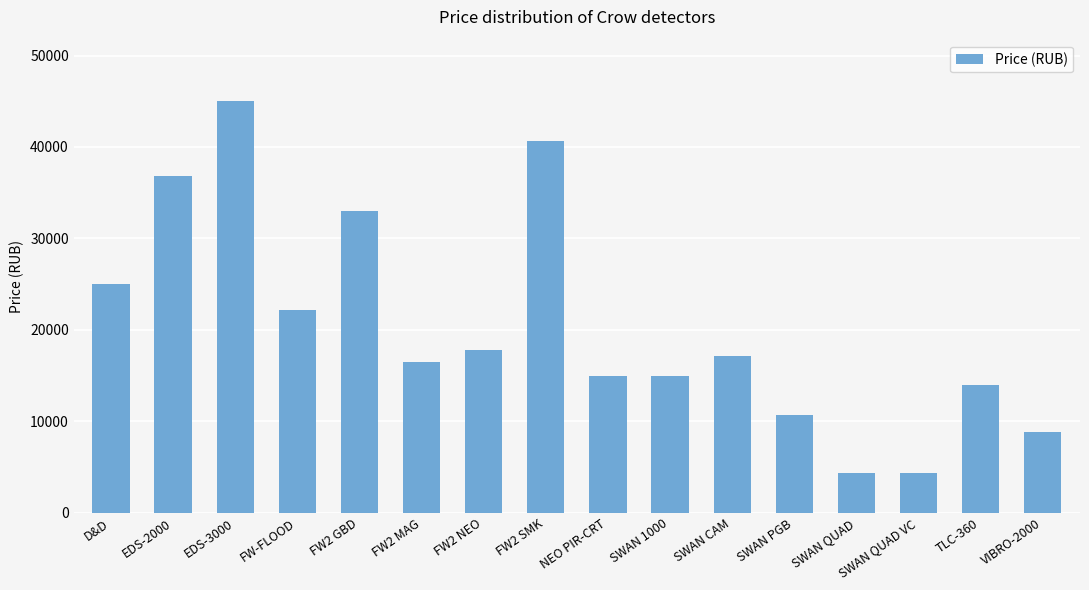

Which has a higher value, SWAN PGB or D&D?

D&D